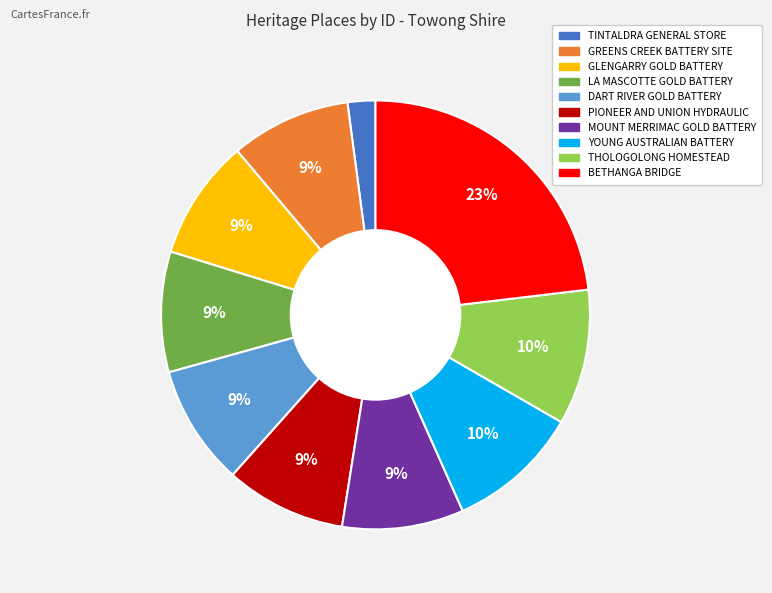

The GREENS CREEK BATTERY SITE slice represents 18% of the pie. True or false?

False